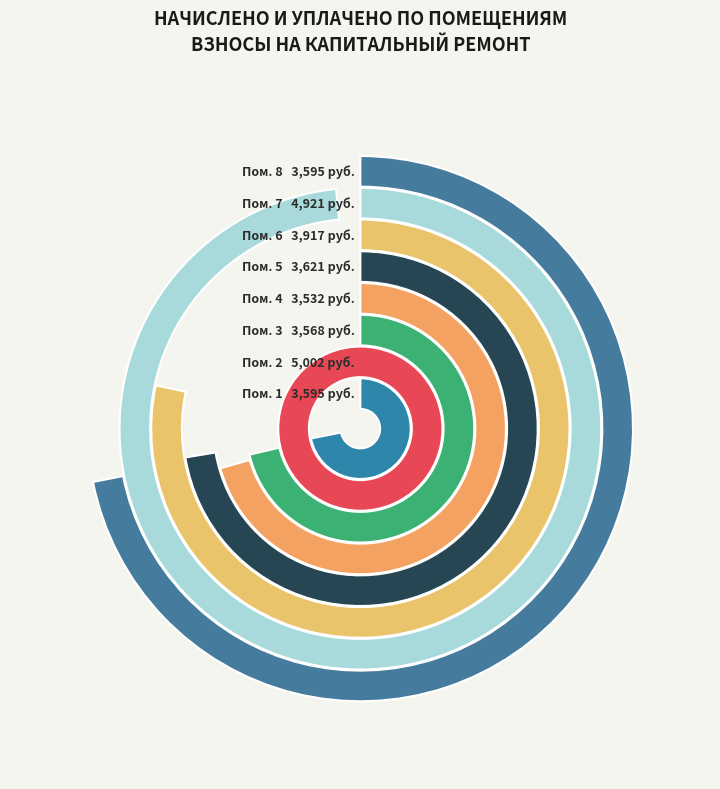

Does 2 represent more than half of the total?

No